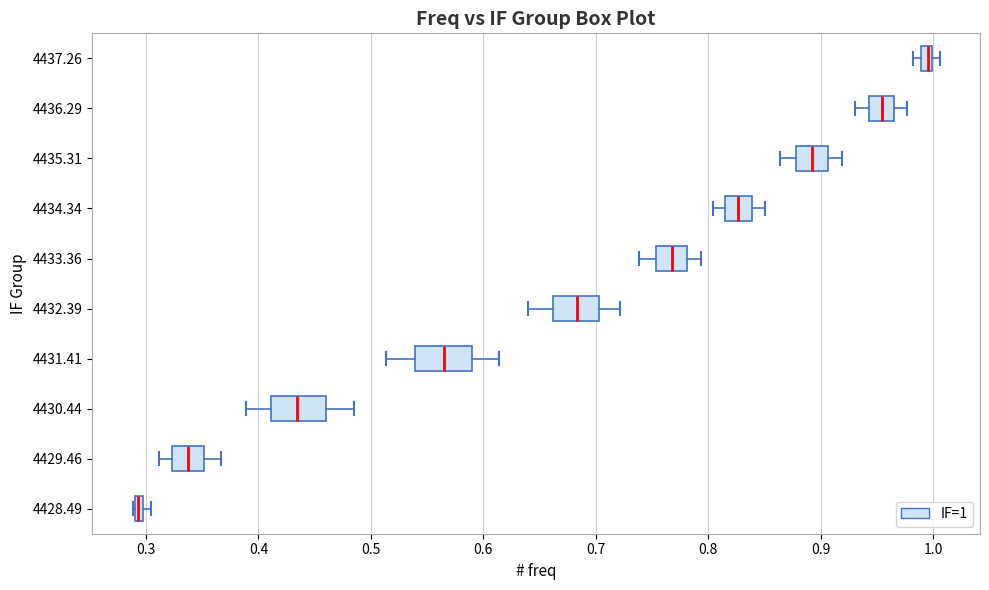

Where does the median line of the box at y = 4433.36 sit on the x-axis? The values are not printed on the chart, so give them approximately, as read against the axis.

0.77